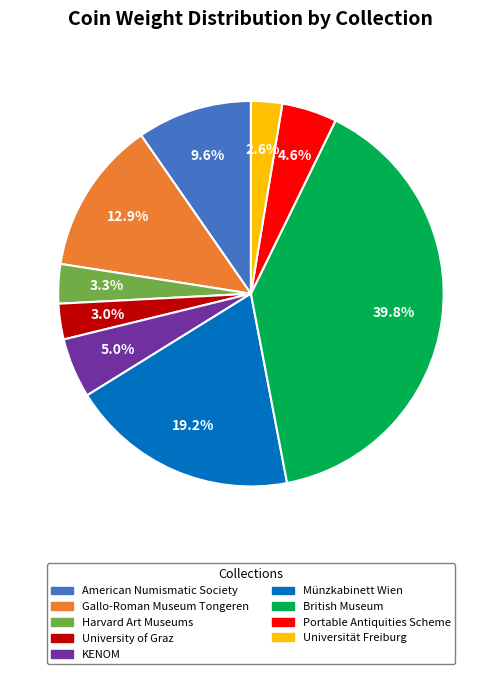

What is the ratio of the value at Portable Antiquities Scheme to the value at KENOM?

0.9